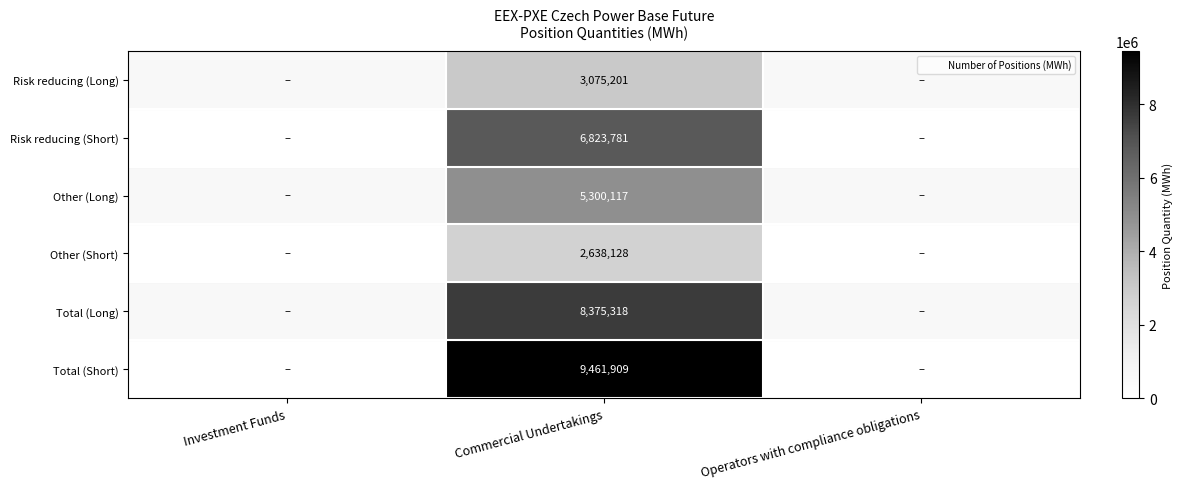

Rank the series by their maximum value, from lowest to highest.

Other (Short), Risk reducing (Long), Other (Long), Risk reducing (Short), Total (Long), Total (Short)